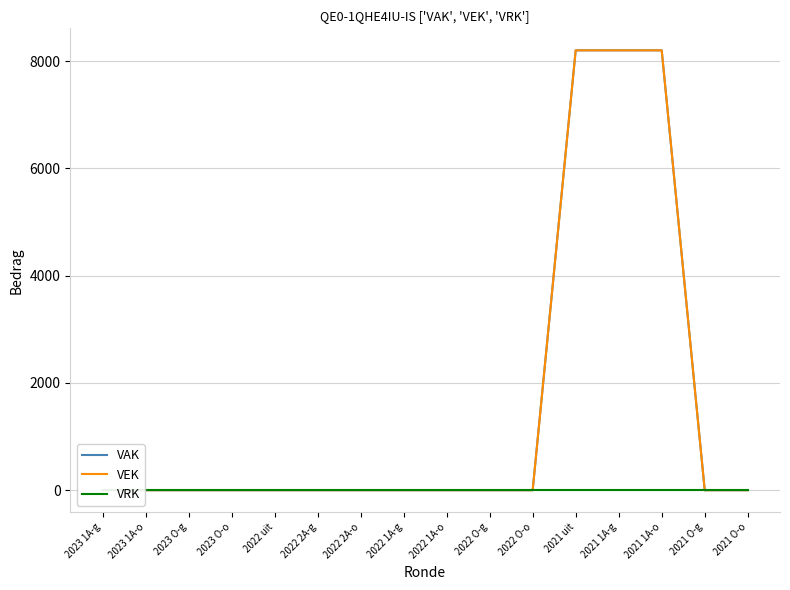

What is the label of the 8th point from the right?

2022 1A-o